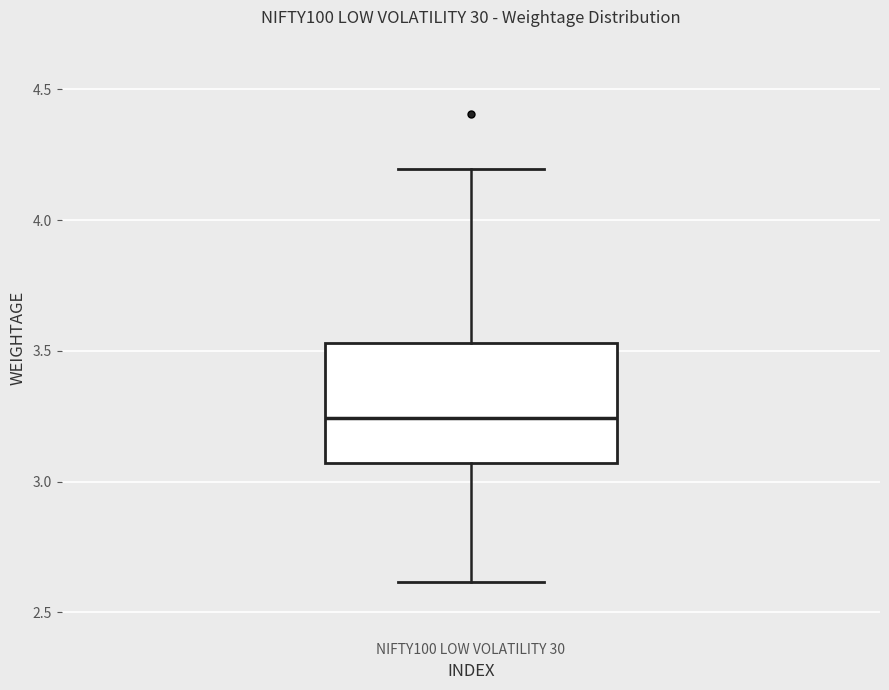

Where does the upper whisker of the box for NIFTY100 LOW VOLATILITY 30 end on the y-axis? The values are not printed on the chart, so give them approximately, as read against the axis.

4.20